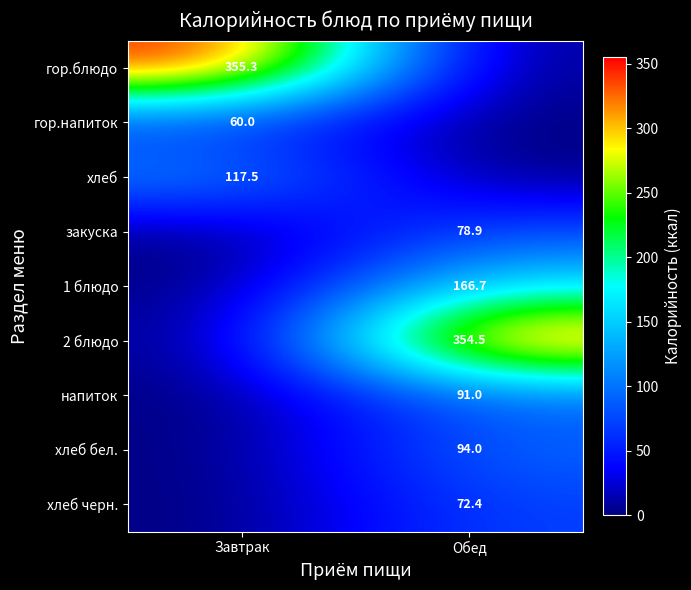

Is the value of хлеб черн. at Обед greater than the value of хлеб бел. at Обед?

No